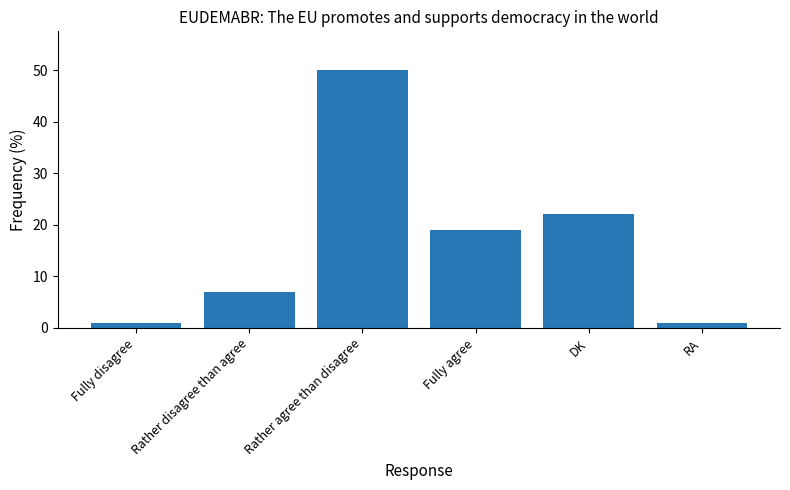

Reading left to right, what are all the values shown in this chart?

1	7	50	19	22	1